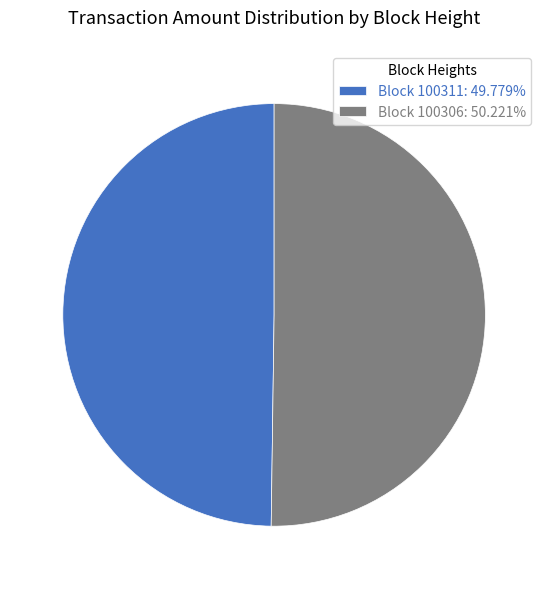

Approximately how many times larger is the value at Block 100311: 49.779% compared to Block 100306: 50.221%?

1.0